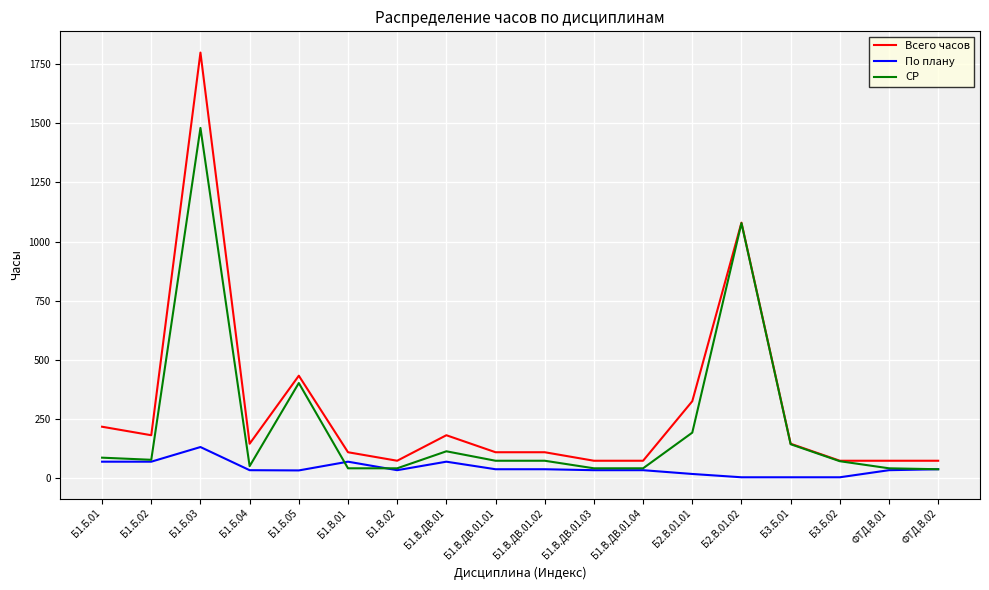

The По плану series shows 130 at Б1.Б.03. True or false?

True